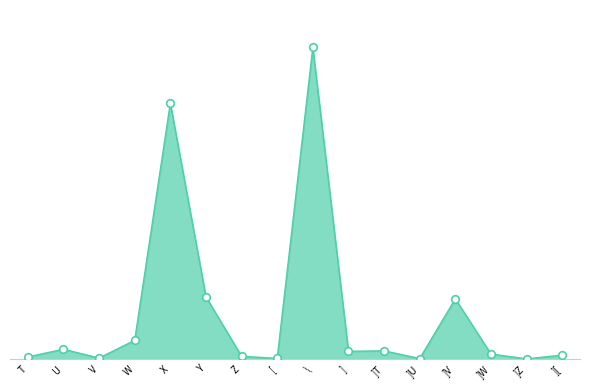

What is the change in value from W to X?

+58434